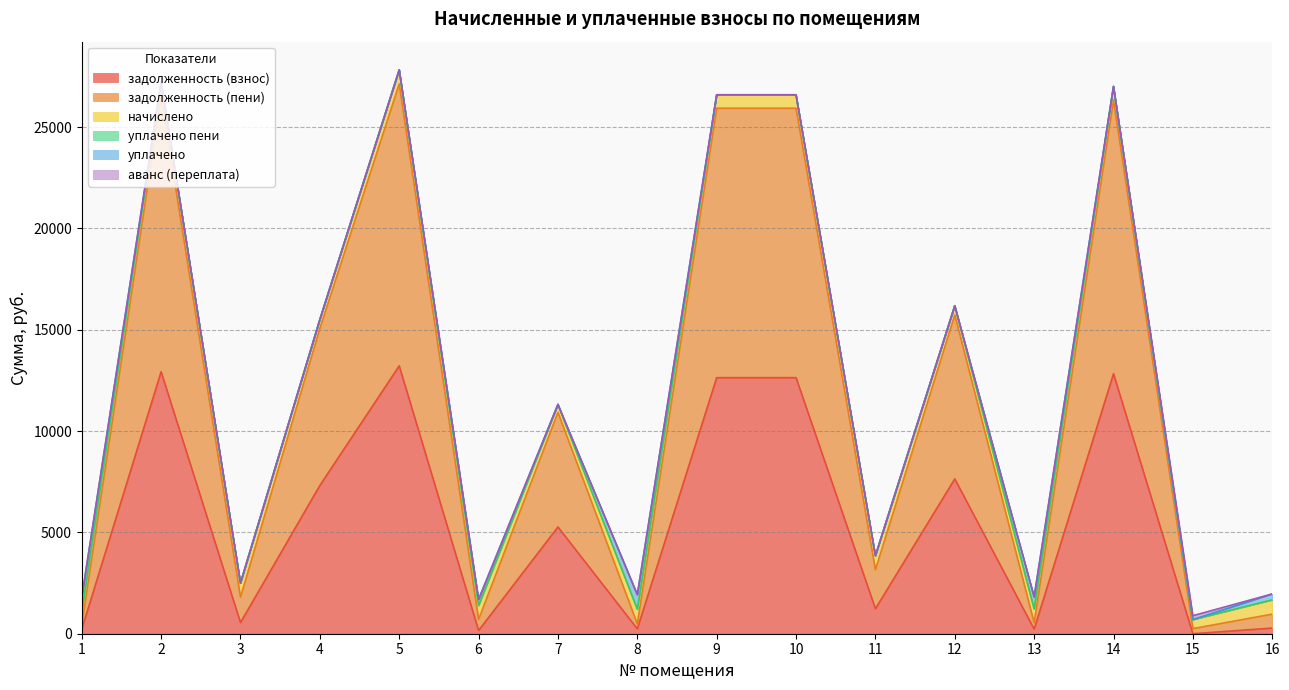

What are all the series names shown in the legend?

задолженность (взнос), задолженность (пени), начислено, уплачено пени, уплачено, аванс (переплата)